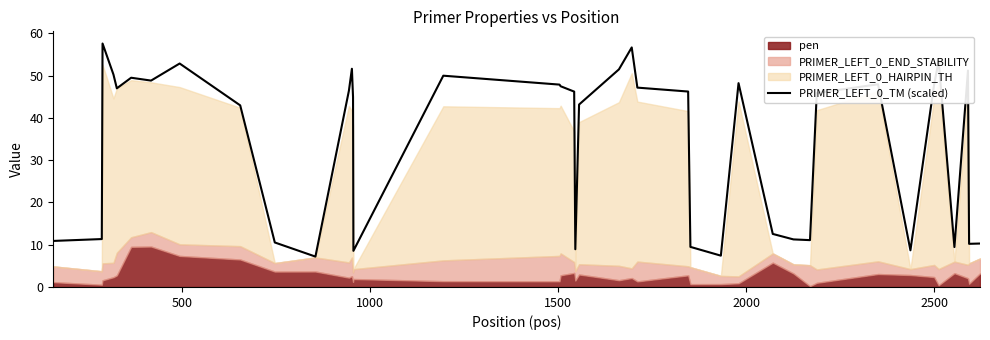

What is the minimum value for PRIMER_LEFT_0_TM (scaled)?

7.2